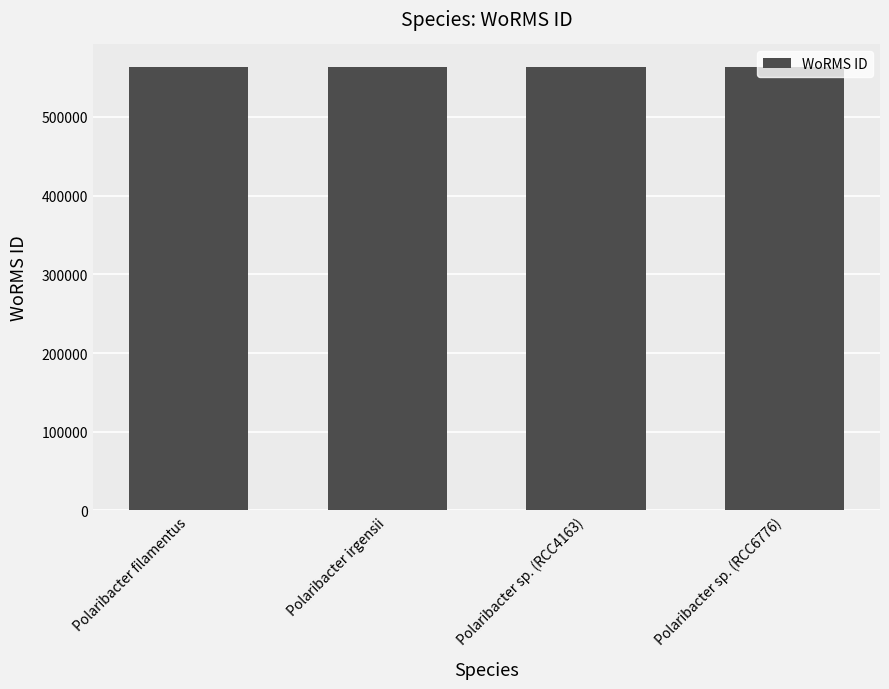

Approximately how many times larger is the value at Polaribacter sp. (RCC4163) compared to Polaribacter sp. (RCC6776)?

1.0